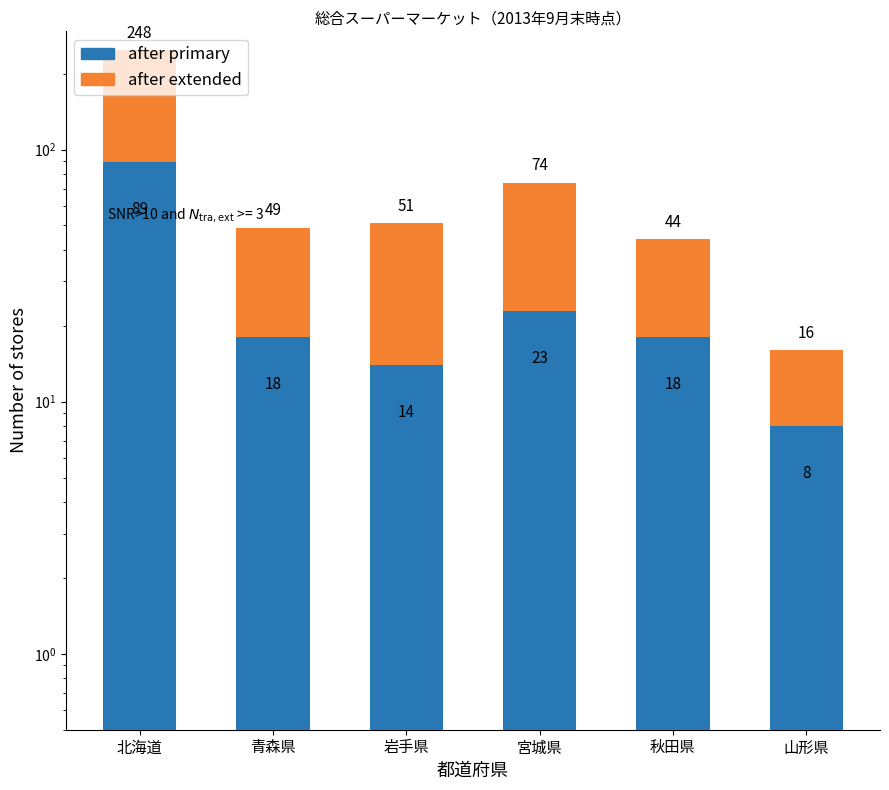

List the series in order of their peak value, highest first.

after extended, after primary